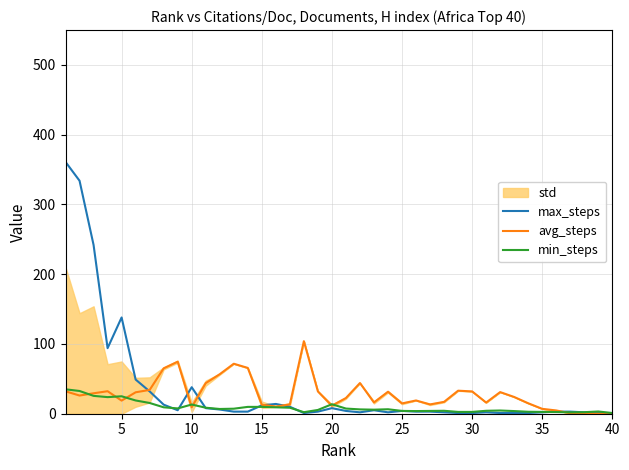

What is the value of the avg_steps point at the 29th from the left?

33.0